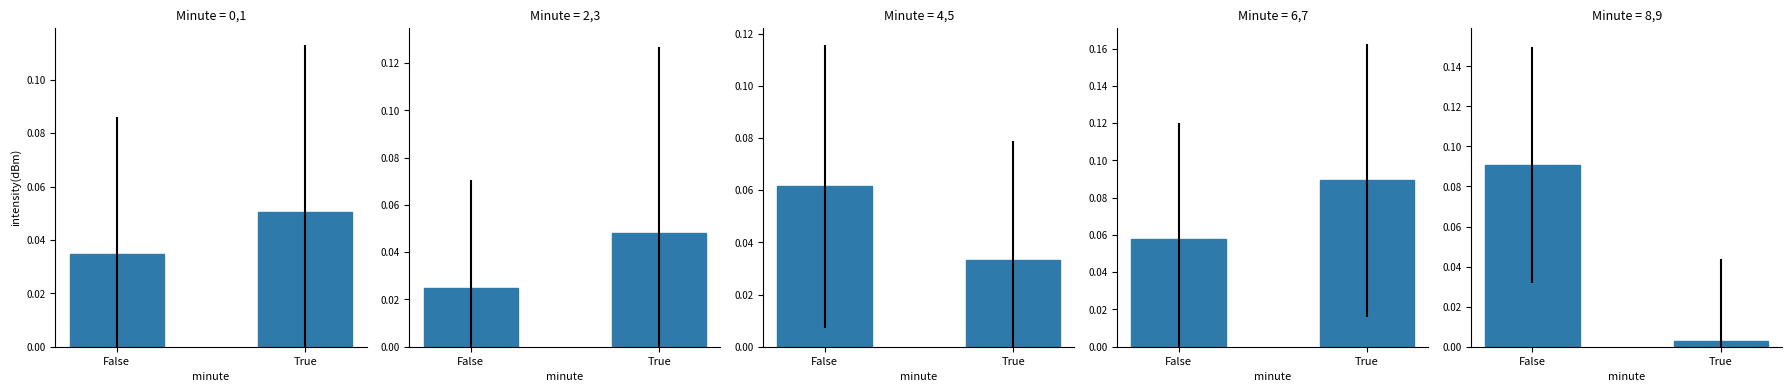

Which has a higher value, True or False?

False